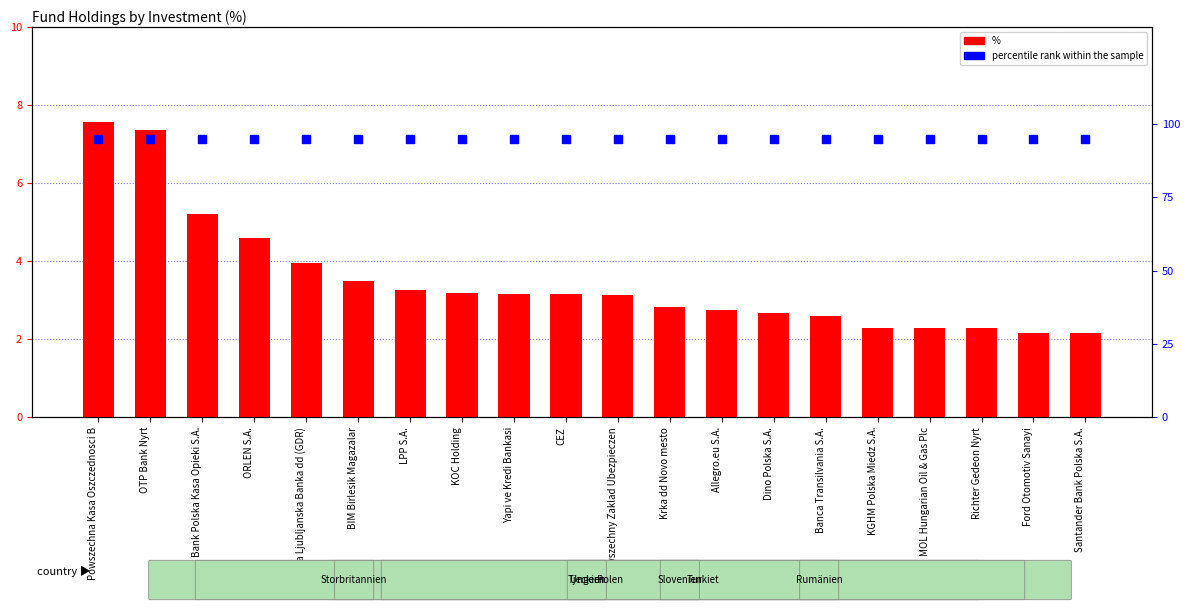

Which series has the largest total across all categories?

percentile rank within the sample